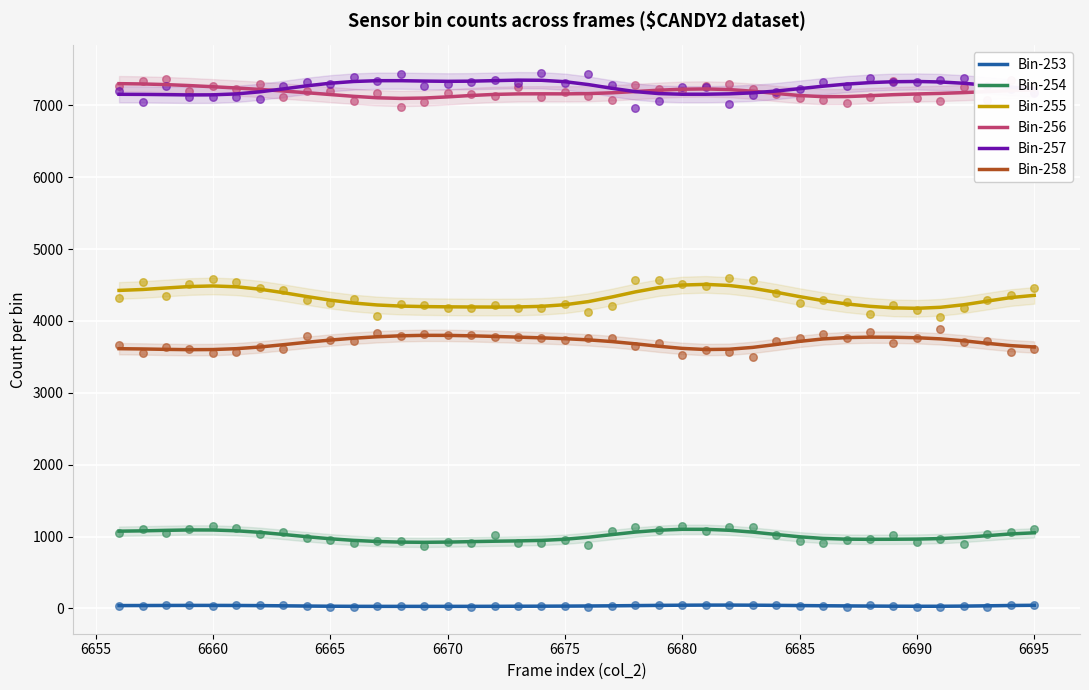

The value of Bin-254 at 6695 is 1051.7. True or false?

True